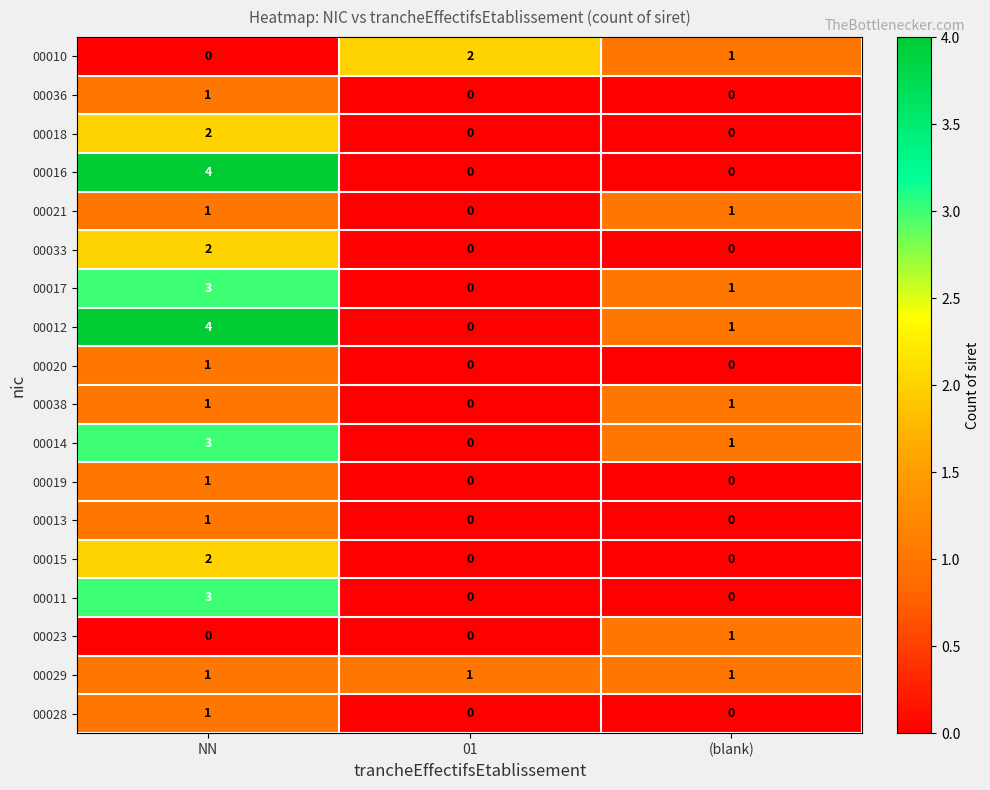

Count the 00015 values in the range 0 to 2.

3